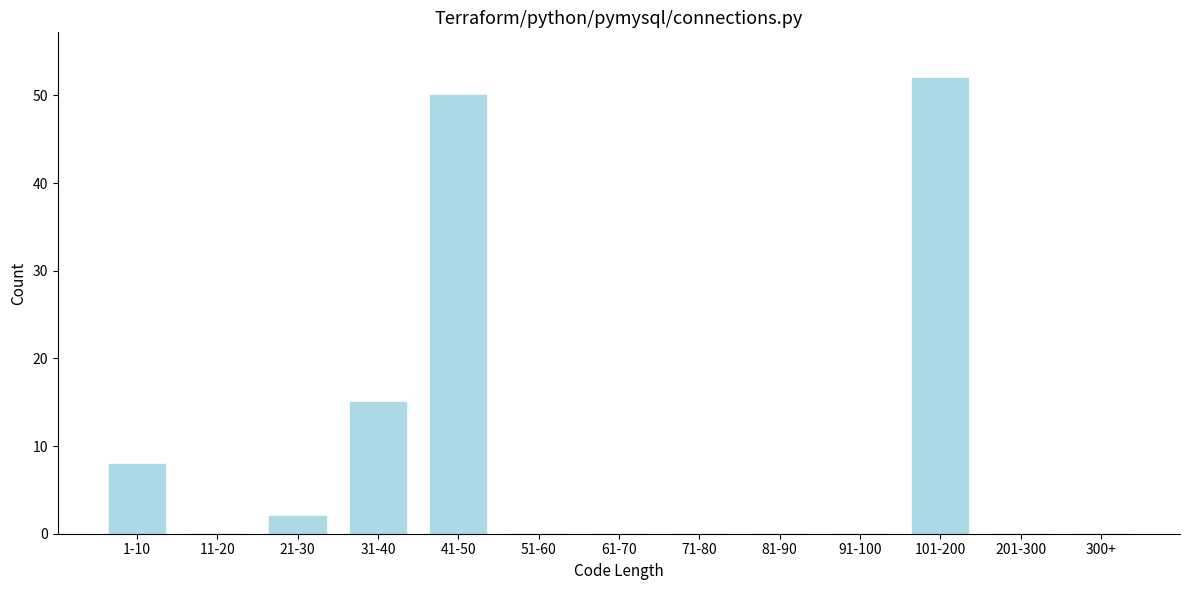

Reading right to left, what are all the values shown in this chart?

300+=0	201-300=0	101-200=52	91-100=0	81-90=0	71-80=0	61-70=0	51-60=0	41-50=50	31-40=15	21-30=2	11-20=0	1-10=8